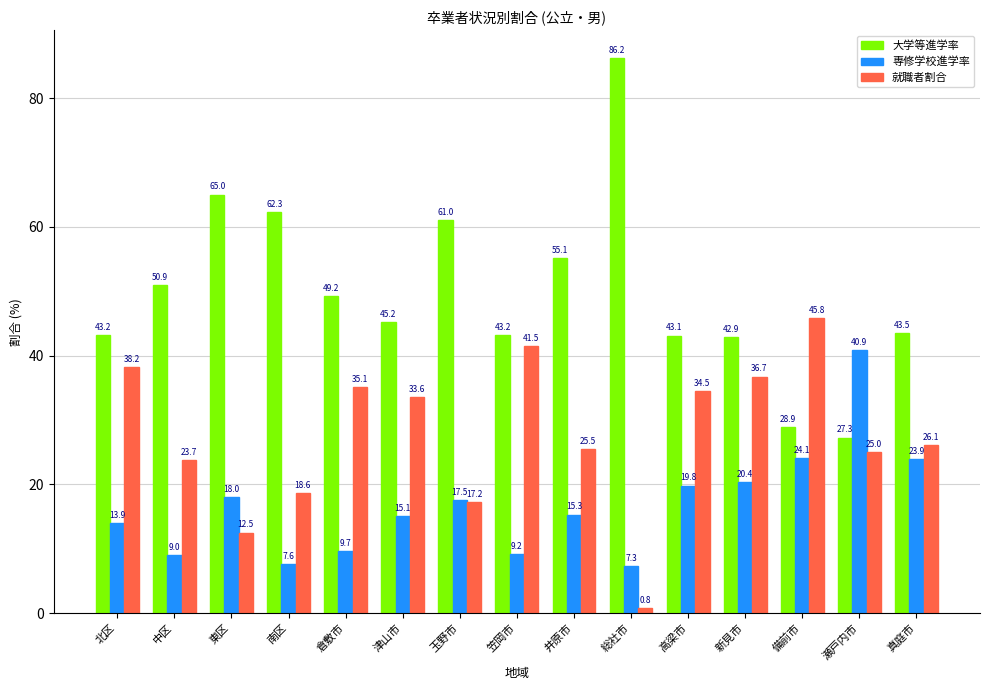

What value does the 専修学校進学率 series have at 南区?

7.6